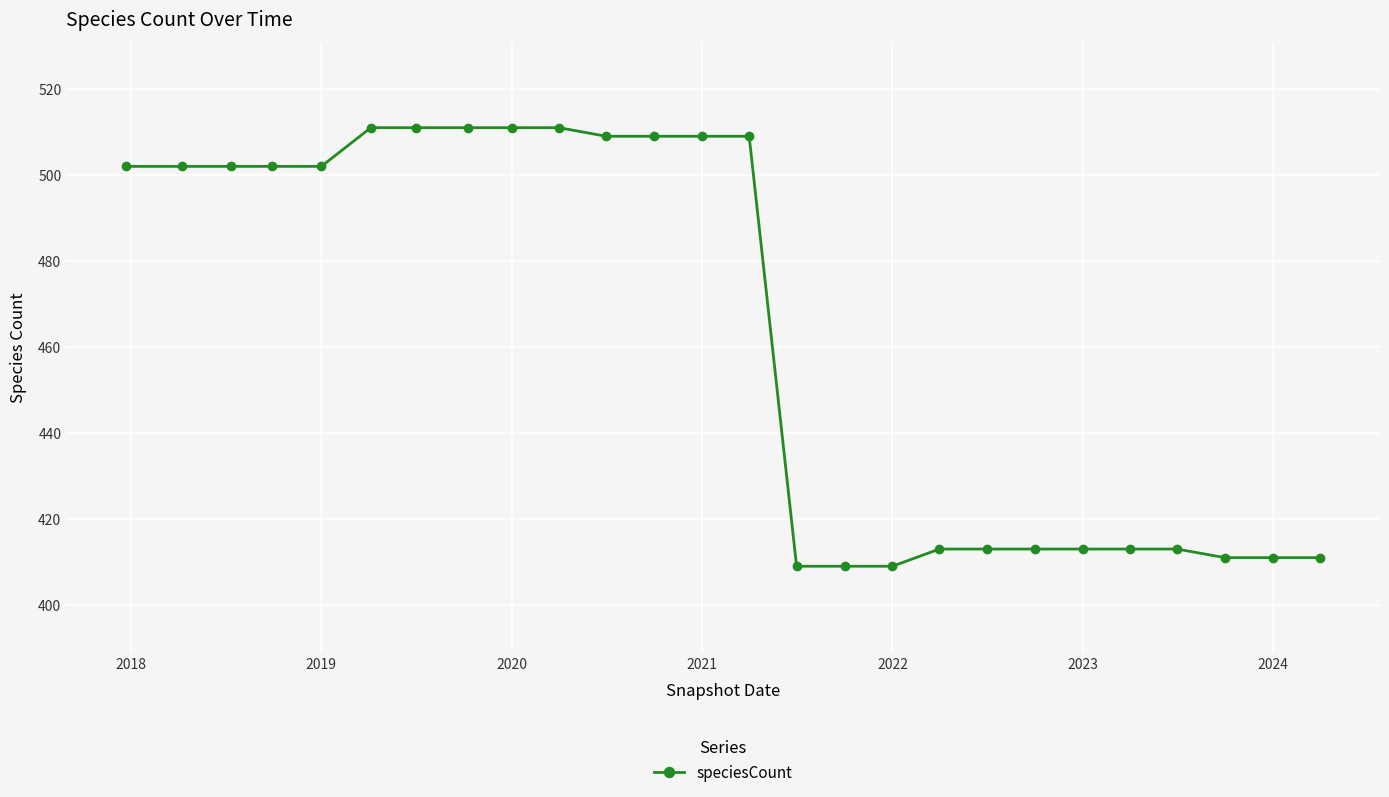

What is the smallest value displayed?

409